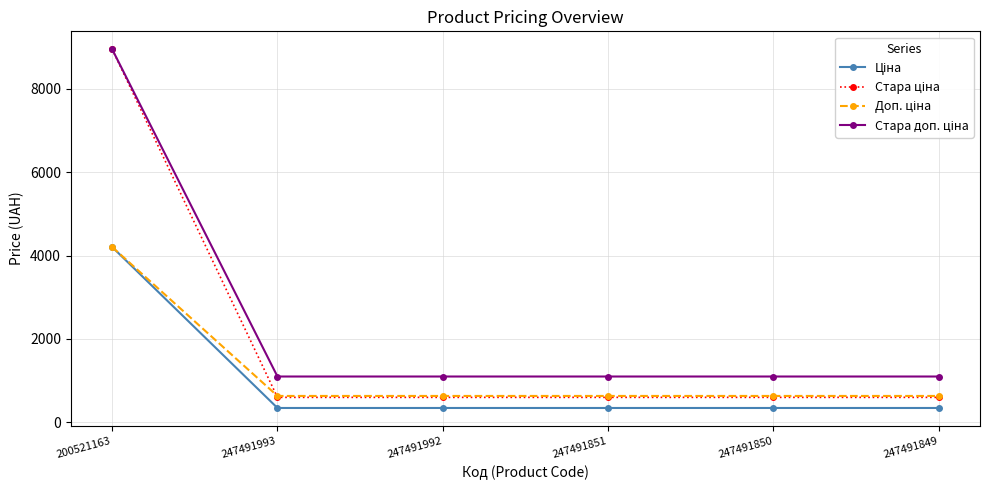

Which label corresponds to the largest value in the chart?

200521163